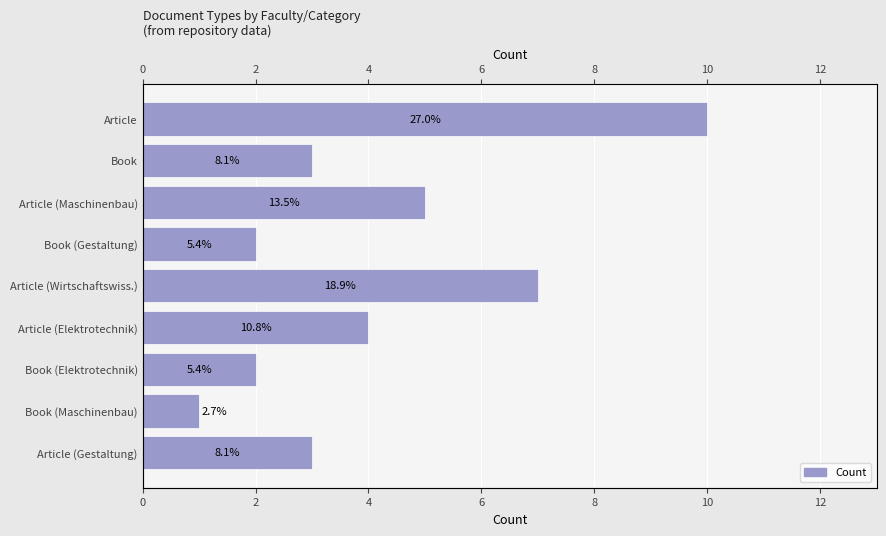

Reading left to right, what are all the values shown in this chart?

10	3	5	2	7	4	2	1	3